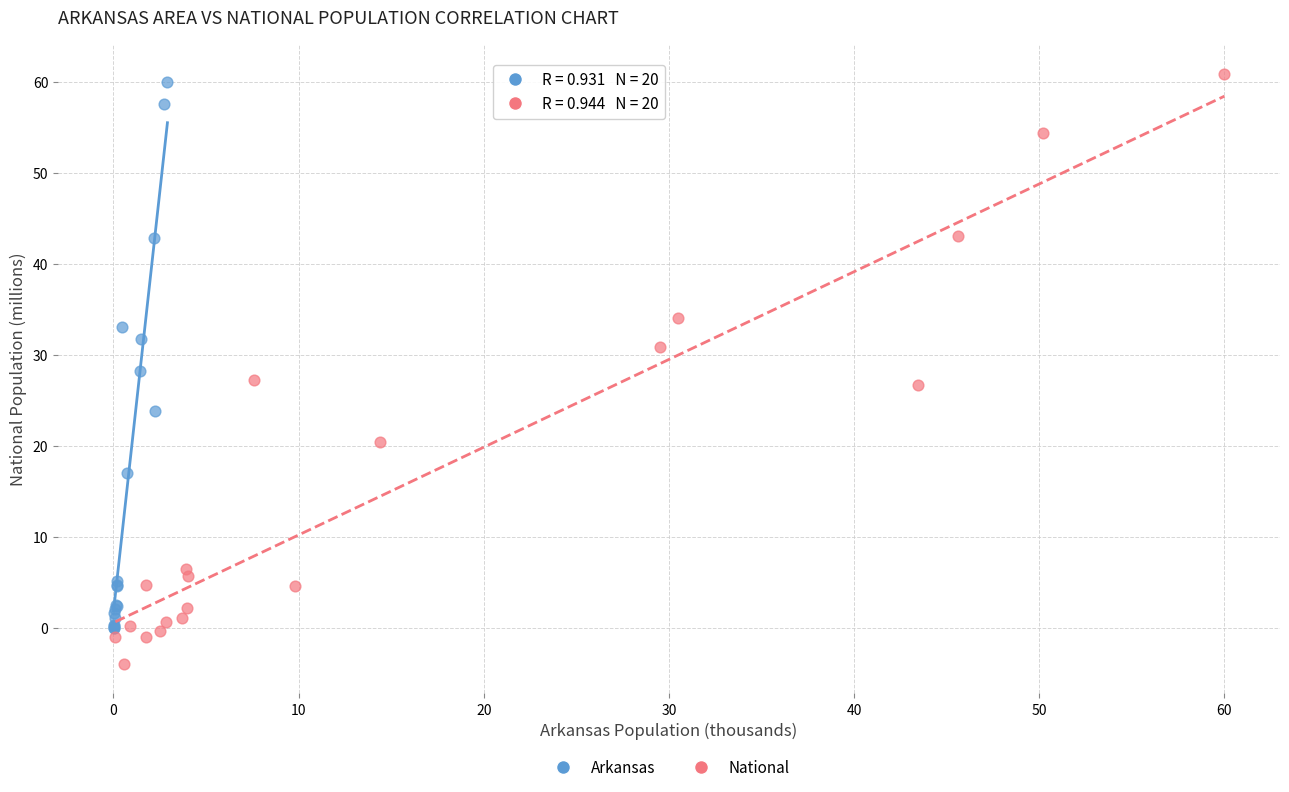

Which series has the largest Y range (max minus min)?

National